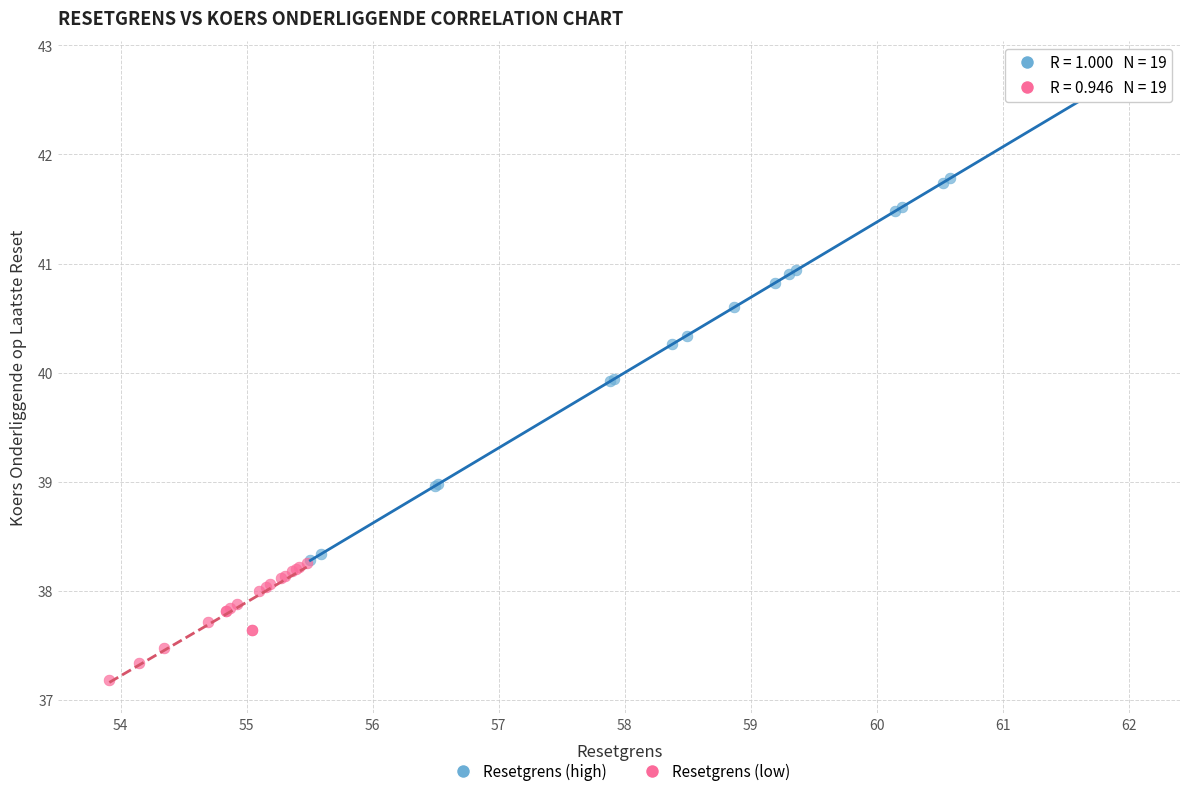

Which series has the largest Y range (max minus min)?

Resetgrens (high)